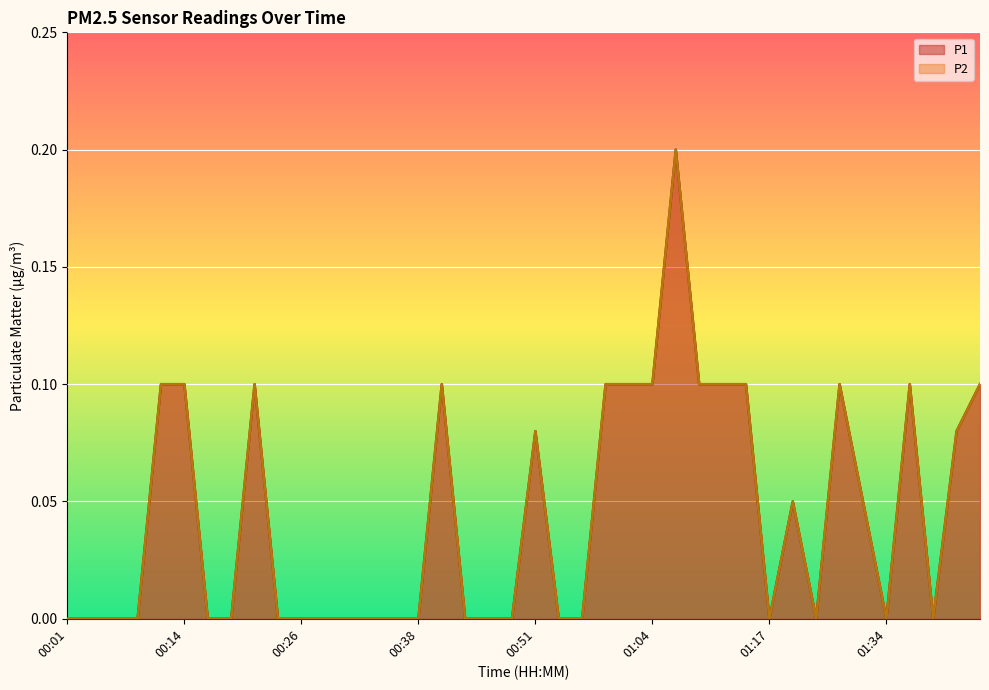

Does the chart display data point markers on the line(s)?

No